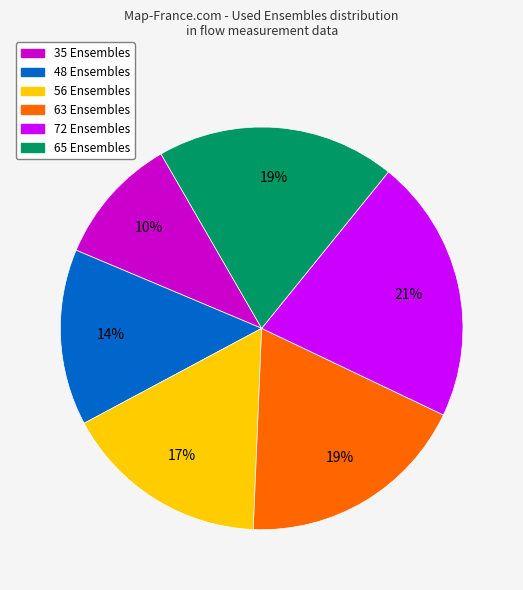

Combined, do 65 Ensembles and 72 Ensembles account for over 50%?

No